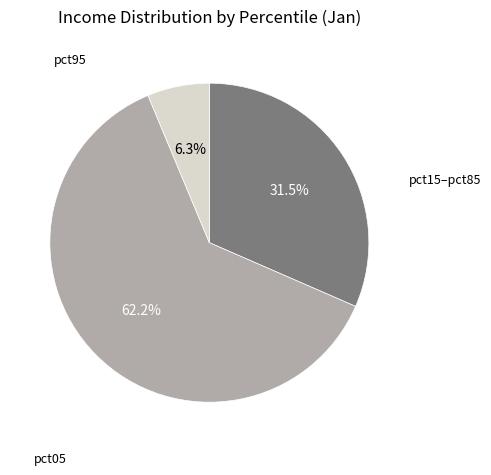

Is there any slice that represents more than half of the pie?

Yes